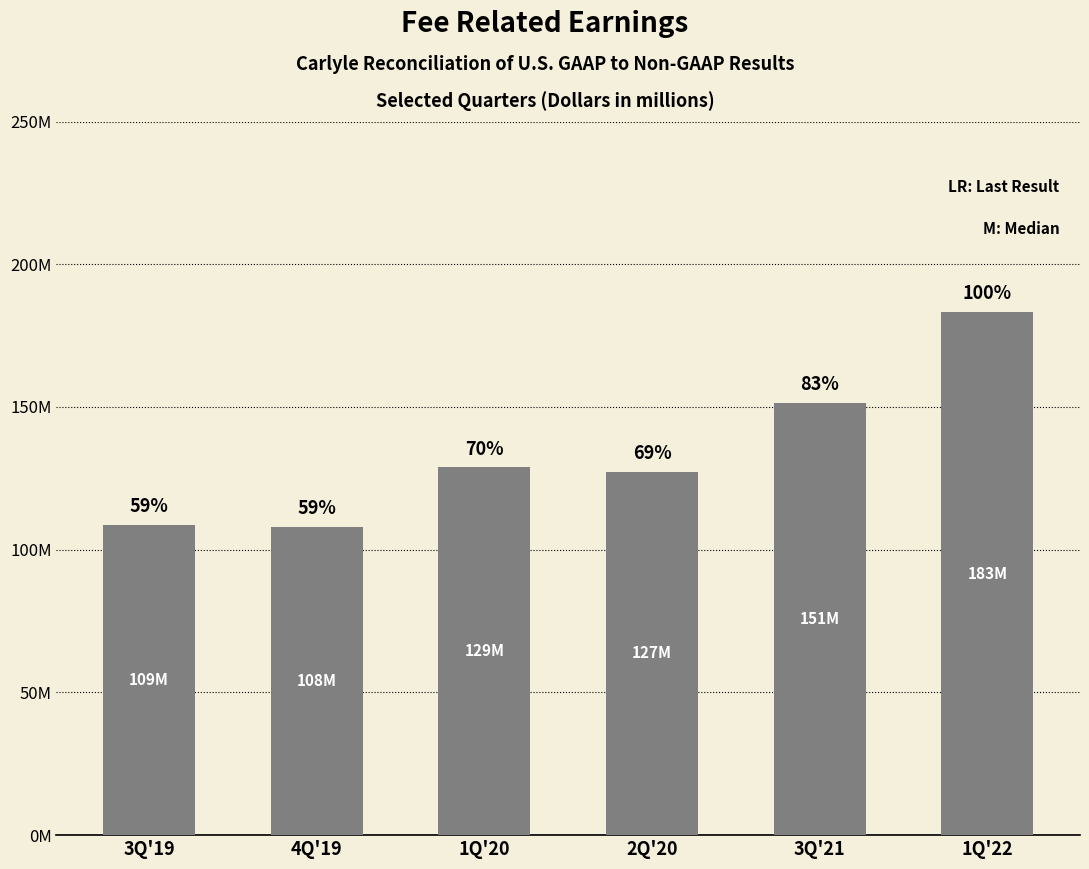

List the labels in order of value, smallest first.

4Q'19, 3Q'19, 2Q'20, 1Q'20, 3Q'21, 1Q'22